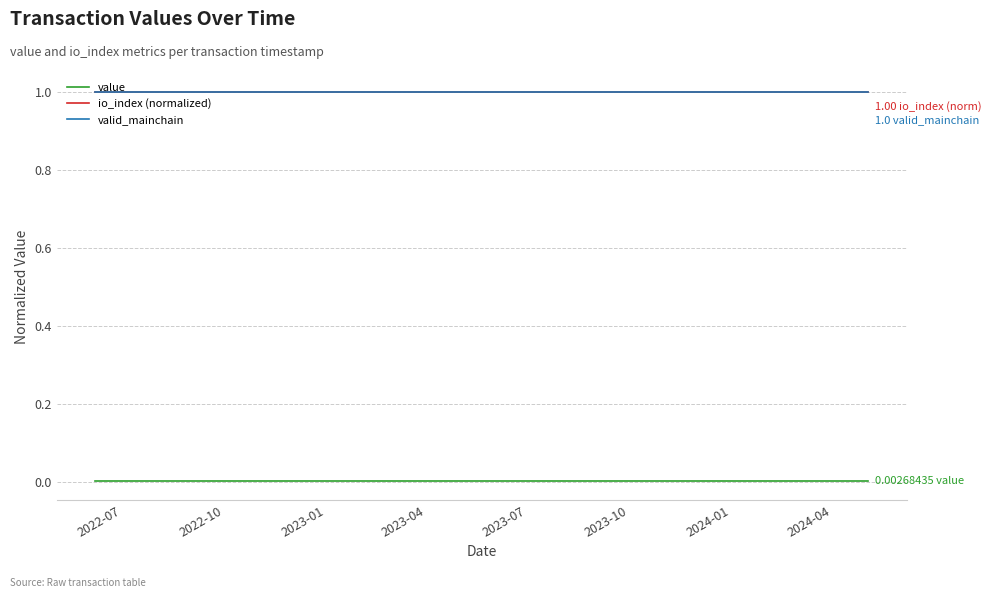

Is this an area chart (filled region under the line)?

No